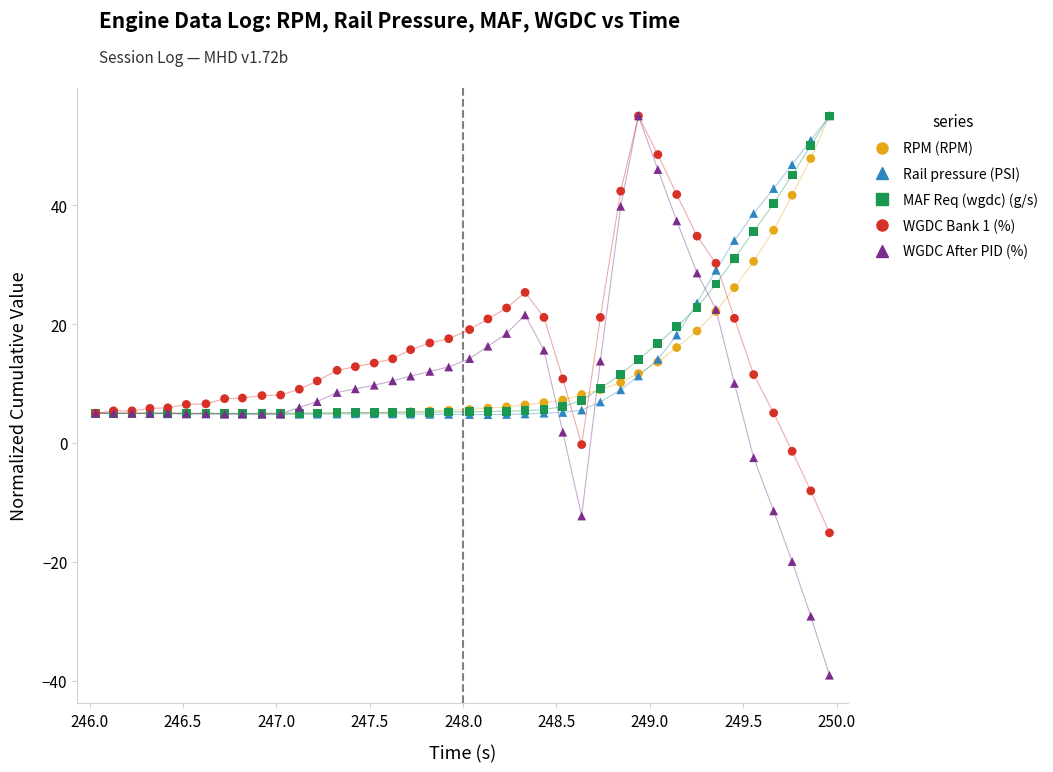

Which series has the widest spread of Y values?

WGDC After PID (%)